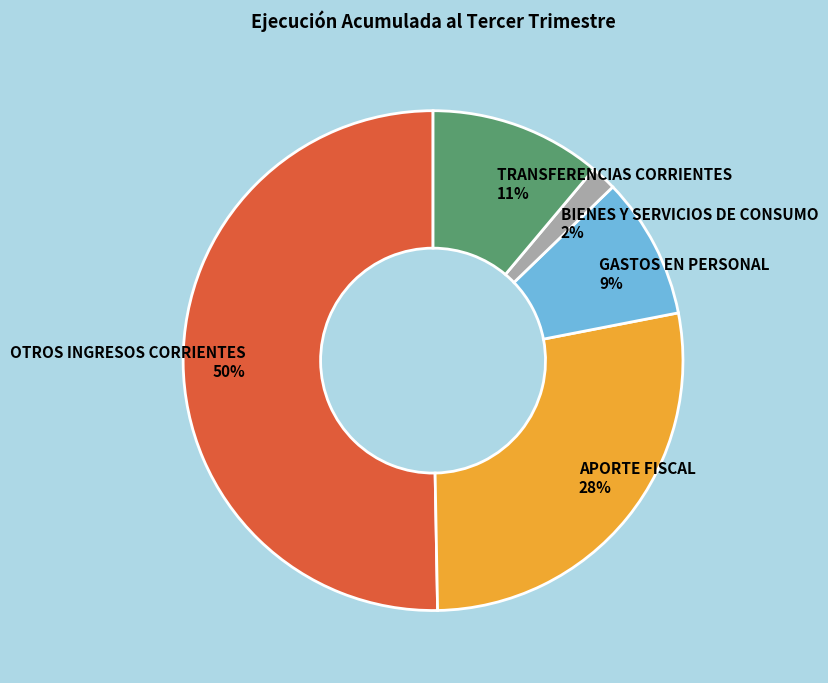

What is the ratio of the value at TRANSFERENCIAS CORRIENTES to the value at GASTOS EN PERSONAL?

1.2